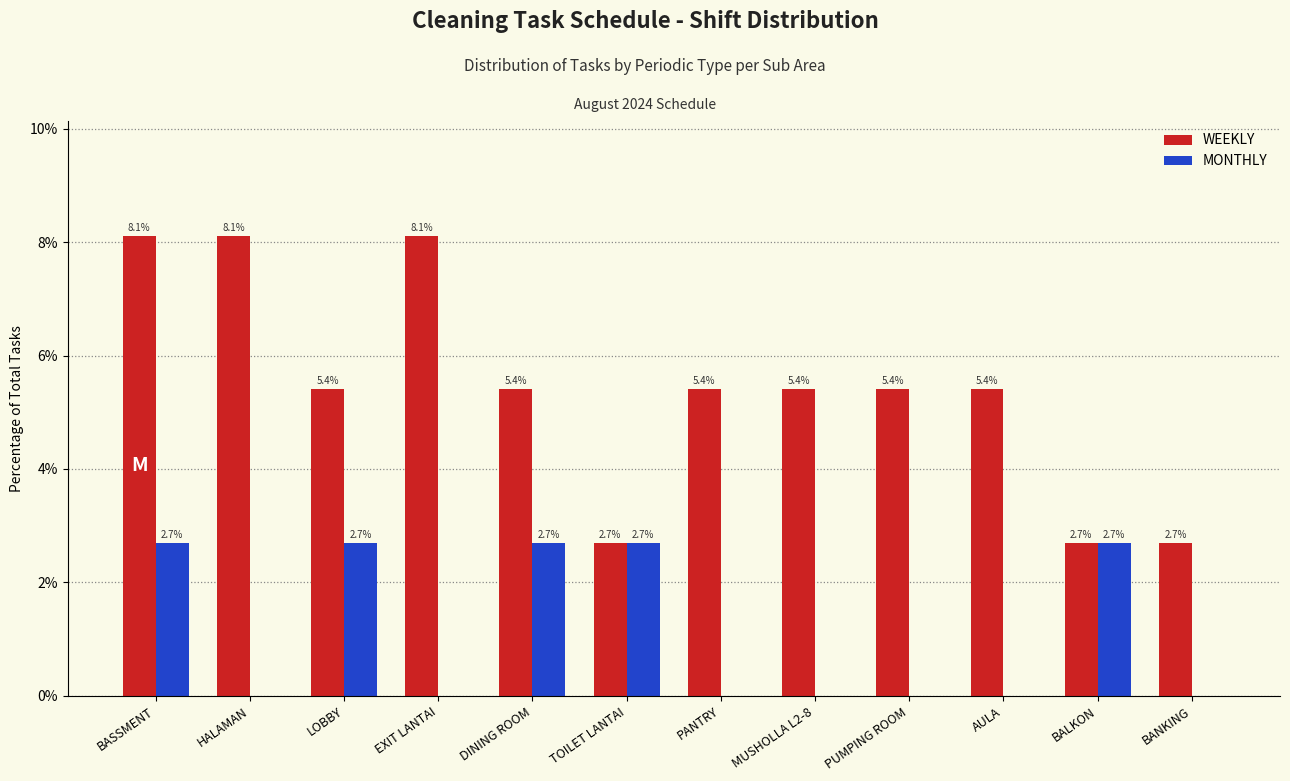

Reading right to left, what are all the values shown in this chart?

WEEKLY: BANKING=2.7	BALKON=2.7	AULA=5.4	PUMPING ROOM=5.4	MUSHOLLA L2-8=5.4	PANTRY=5.4	TOILET LANTAI=2.7	DINING ROOM=5.4	EXIT LANTAI=8.1	LOBBY=5.4	HALAMAN=8.1	BASSMENT=8.1
MONTHLY: BANKING=0.0	BALKON=2.7	AULA=0.0	PUMPING ROOM=0.0	MUSHOLLA L2-8=0.0	PANTRY=0.0	TOILET LANTAI=2.7	DINING ROOM=2.7	EXIT LANTAI=0.0	LOBBY=2.7	HALAMAN=0.0	BASSMENT=2.7